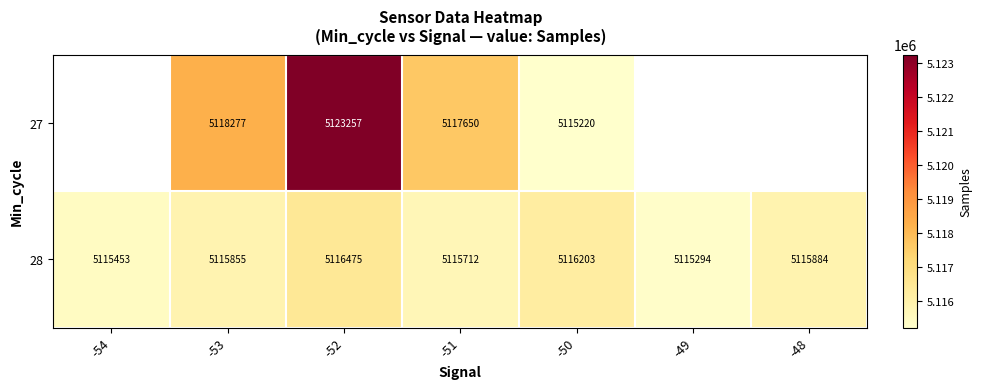

What is the difference between the highest and lowest values at -50?

983